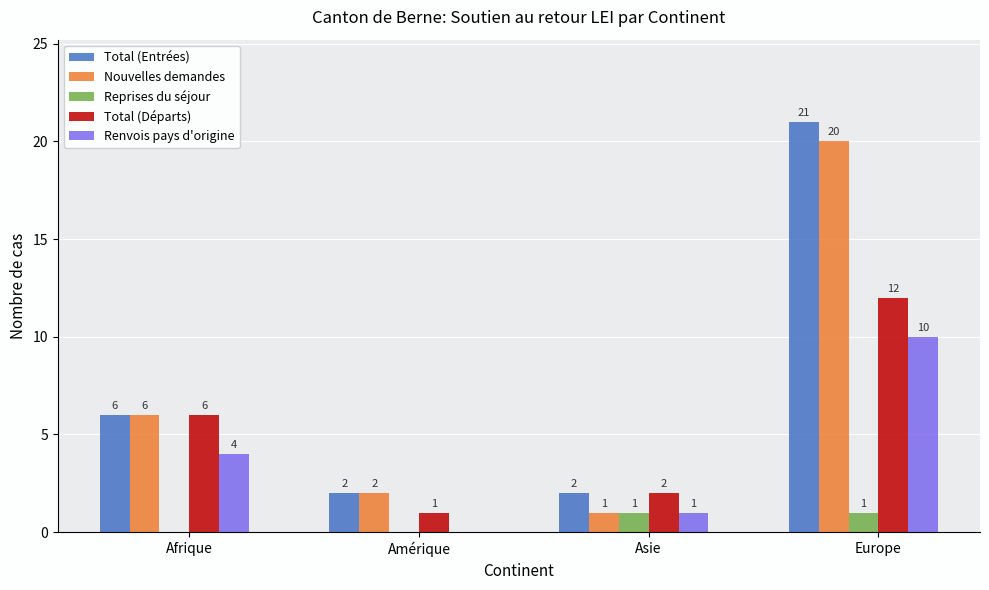

Reading left to right, extract all data points from this chart.

Total (Entrées): Afrique=6	Amérique=2	Asie=2	Europe=21
Nouvelles demandes: Afrique=6	Amérique=2	Asie=1	Europe=20
Reprises du séjour: Afrique=0	Amérique=0	Asie=1	Europe=1
Total (Départs): Afrique=6	Amérique=1	Asie=2	Europe=12
Renvois pays d'origine: Afrique=4	Amérique=0	Asie=1	Europe=10